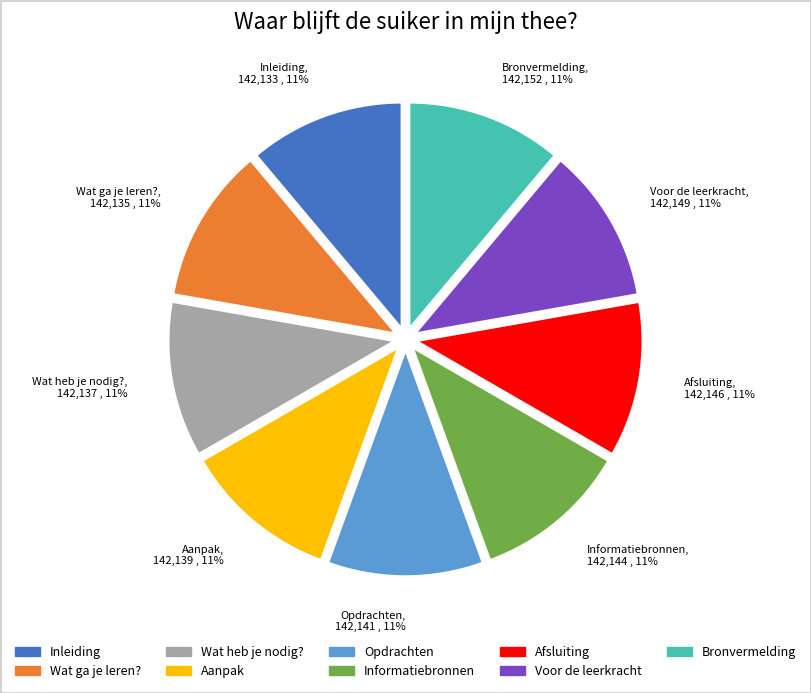

Combined, do Bronvermelding and Afsluiting account for over 50%?

No